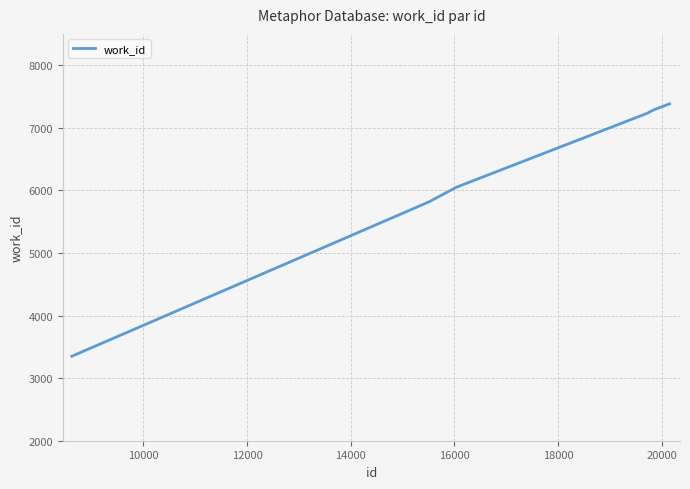

What is the difference between the maximum and minimum values?

4032